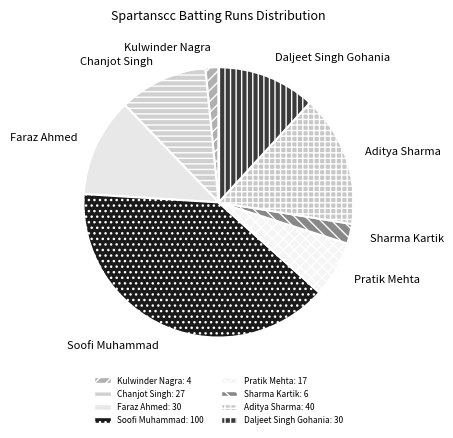

Approximately how many times larger is the value at Aditya Sharma compared to Sharma Kartik?

6.7